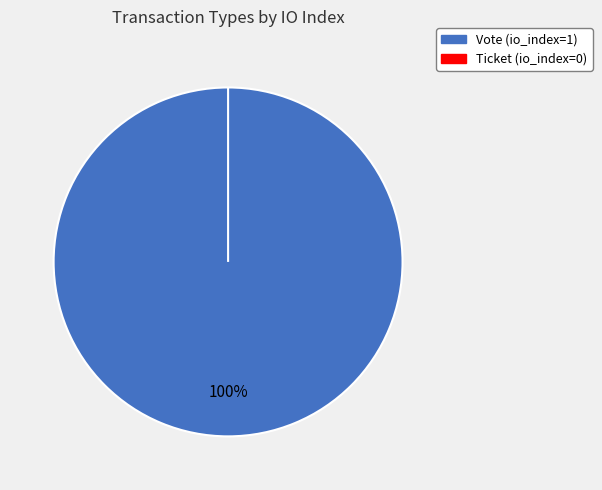

Which slice is the smallest?

Ticket